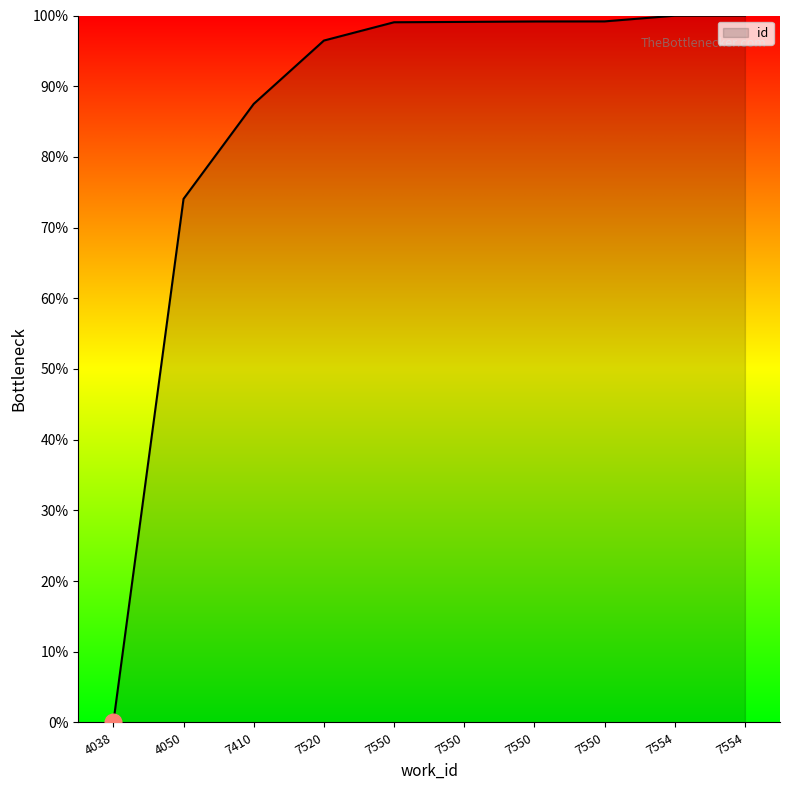

True or false: there are more than 1 points higher than both neighbors.

False